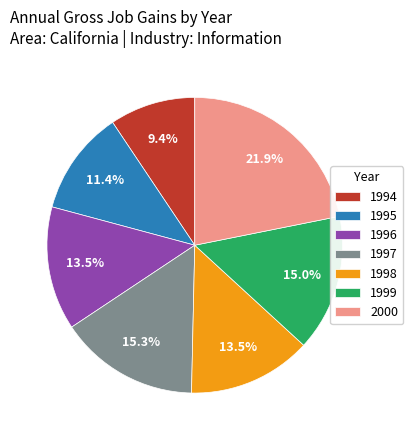

Is there any slice that represents more than half of the pie?

No